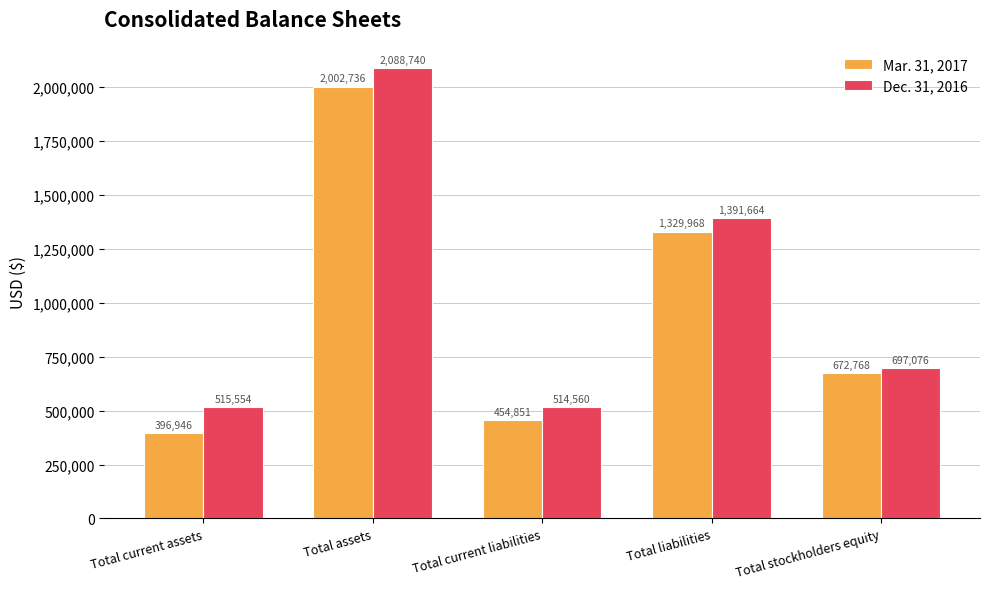

Where does the Mar. 31, 2017 series first go above 672768?

Total assets